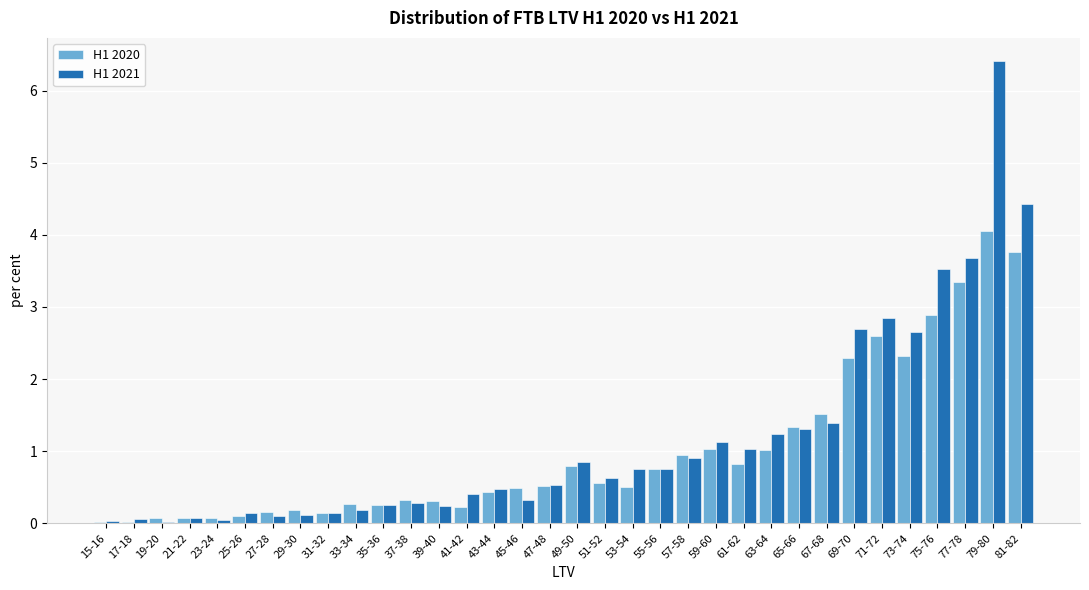

True or false: H1 2021 has a value of 1.4 at 49-50.

False